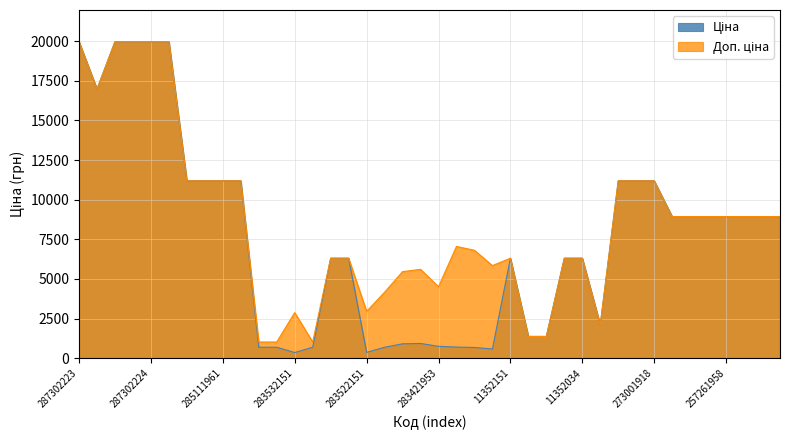

True or false: Ціна has more than 2 points higher than both neighbors.

False